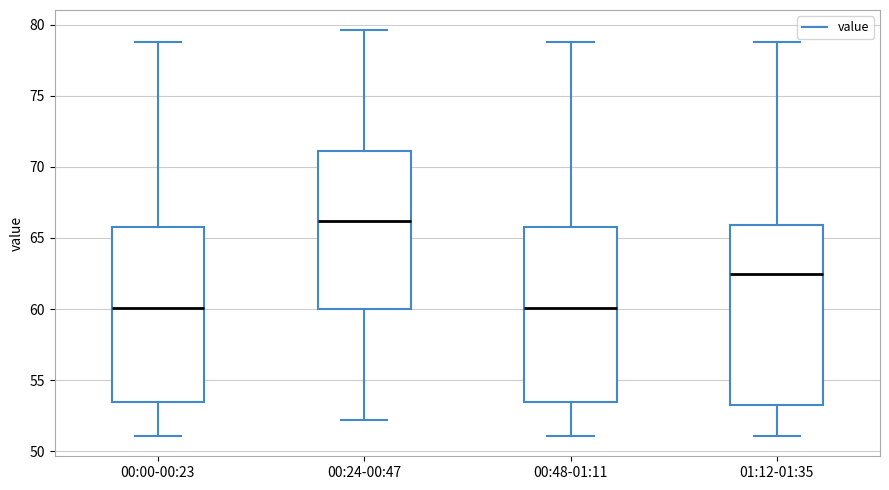

Reading left to right, read every box against the y-axis: the position of its median line, the range the box covers, and the ends of its whiskers. The values are not printed on the chart, so give them approximately, as read against the axis.

00:00-00:23: median 60.0, box 53.5 to 66.0, whiskers 51.0 to 79.0
00:24-00:47: median 66.0, box 60.0 to 71.0, whiskers 52.0 to 79.5
00:48-01:11: median 60.0, box 53.5 to 66.0, whiskers 51.0 to 79.0
01:12-01:35: median 62.5, box 53.5 to 66.0, whiskers 51.0 to 79.0